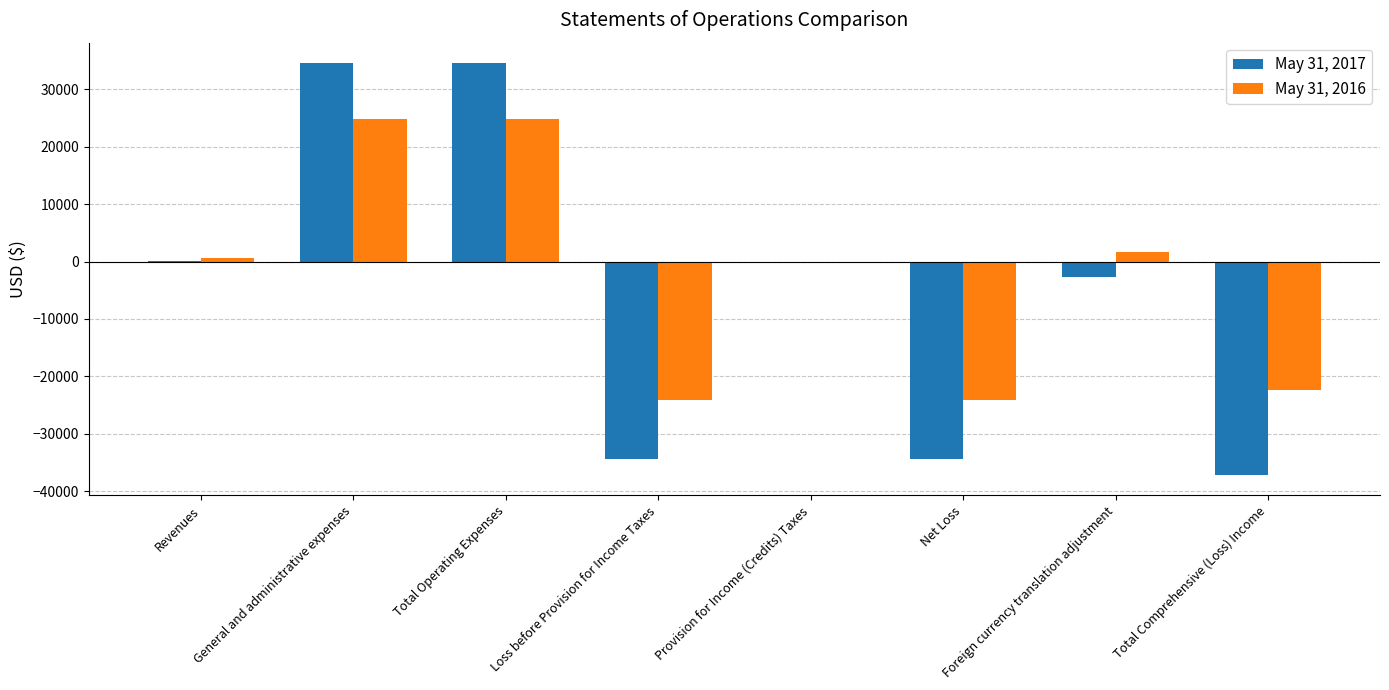

Count the number of categories in the chart.

8